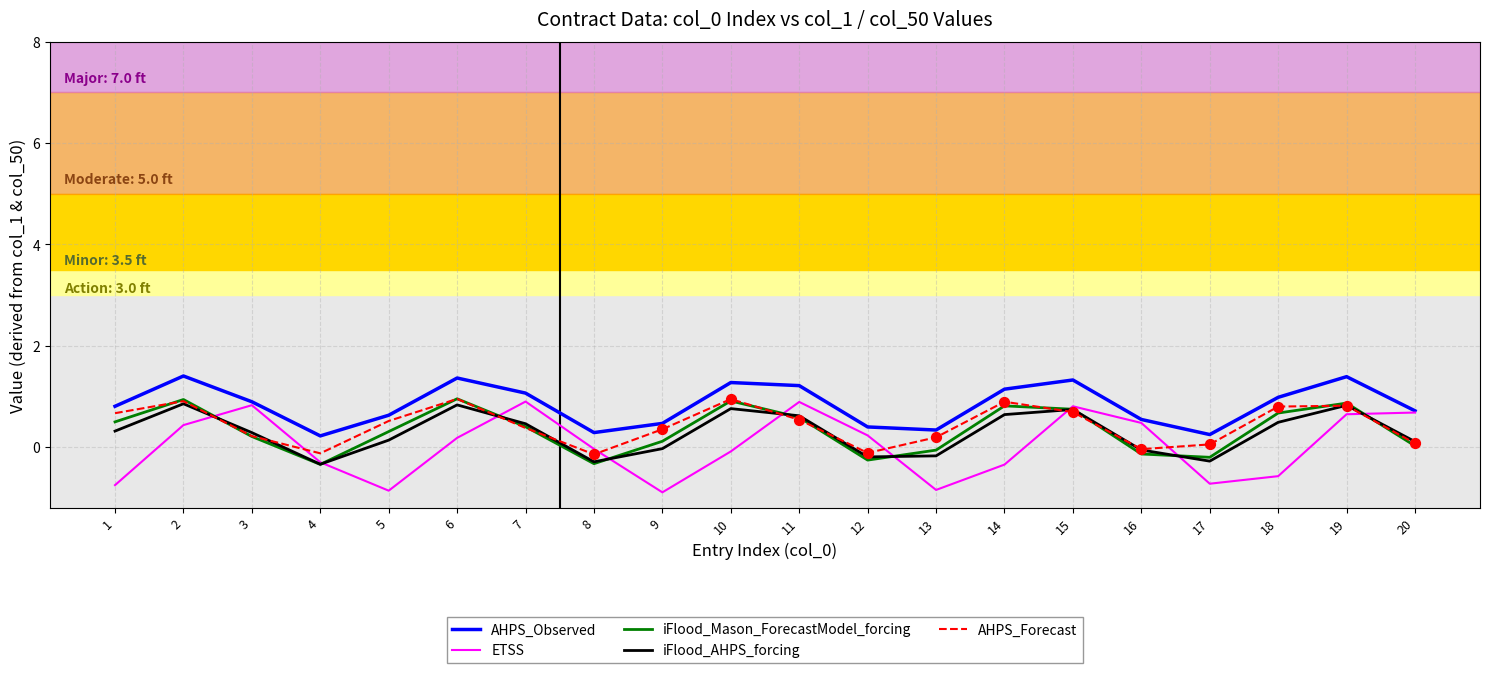

Which series changed the most between 5 and 14?

ETSS